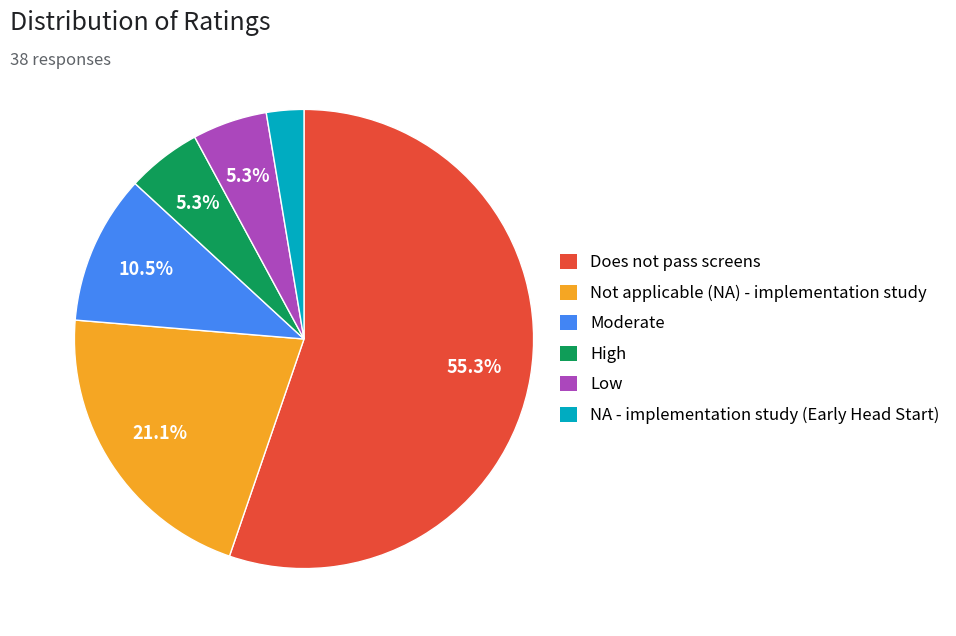

Which slice represents more than half of the pie?

Does not pass screens